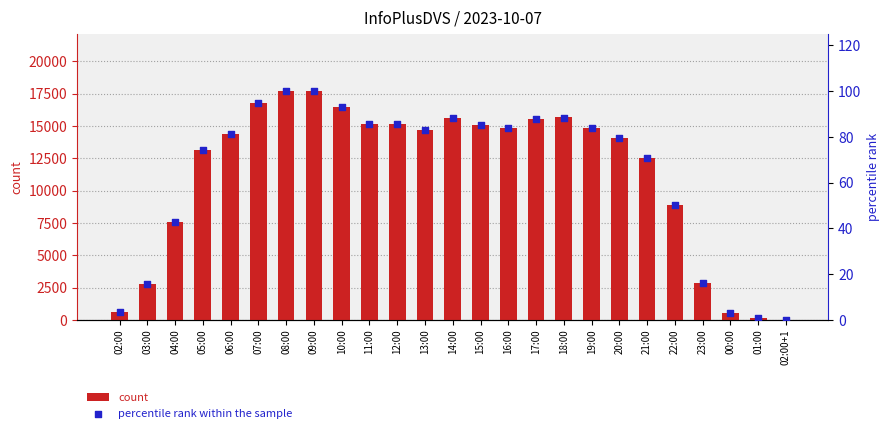

Is the value of count at 02:00+1 greater than the value of percentile rank within the sample at 09:00?

No